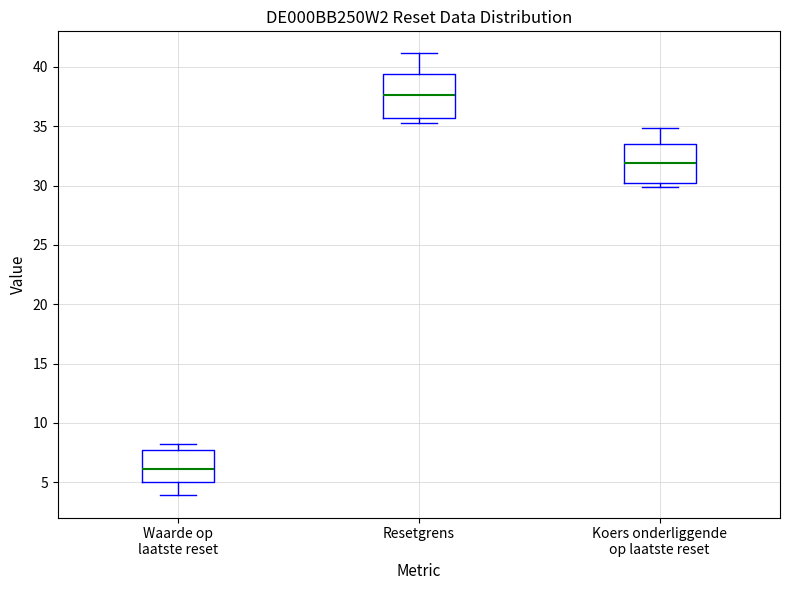

Which box has the highest median line?

Resetgrens